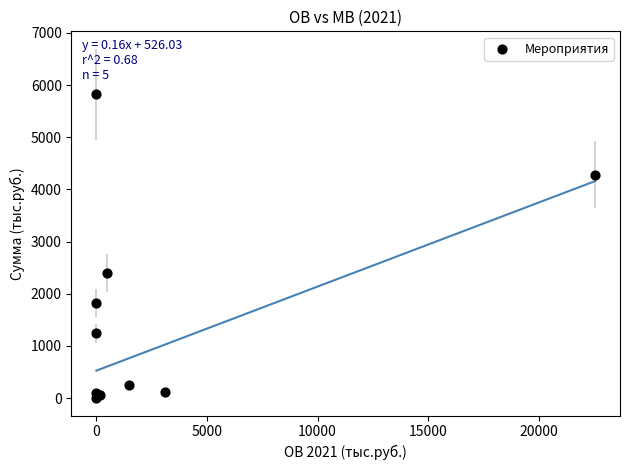

What Y value in the scatter plot is closest to 2911?

2401.0